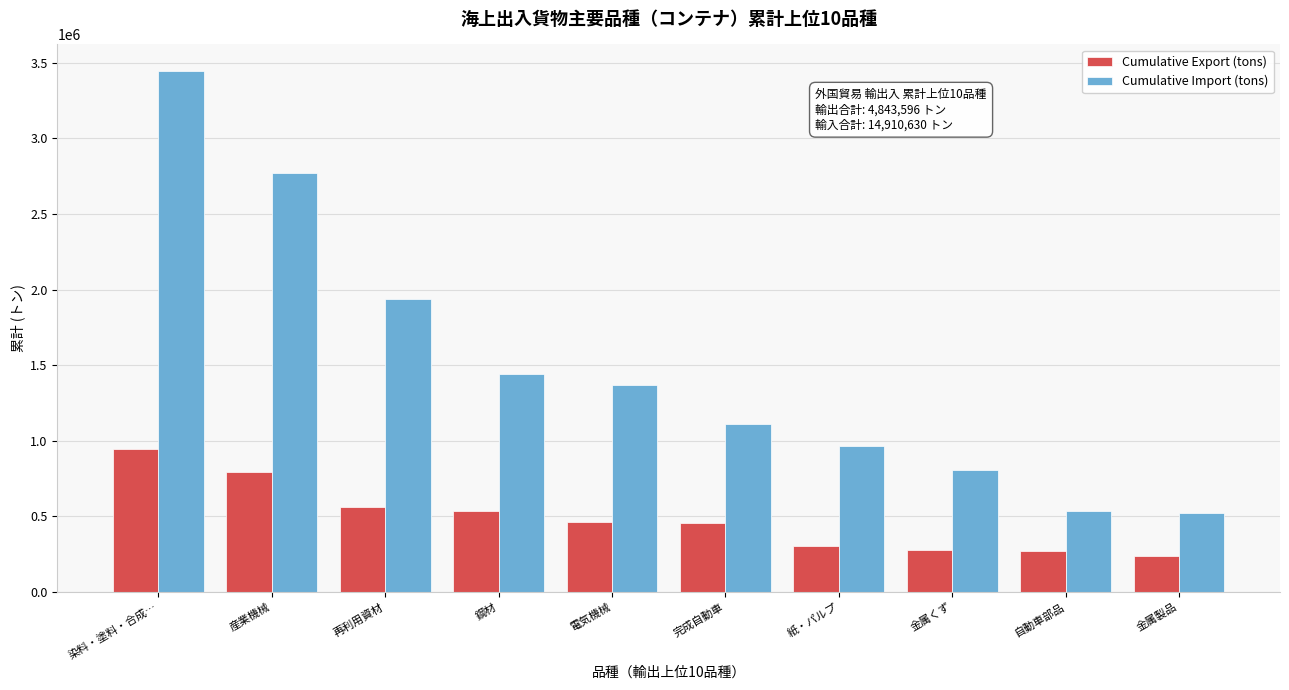

Rank the series by their average value, from highest to lowest.

Cumulative Import (tons), Cumulative Export (tons)